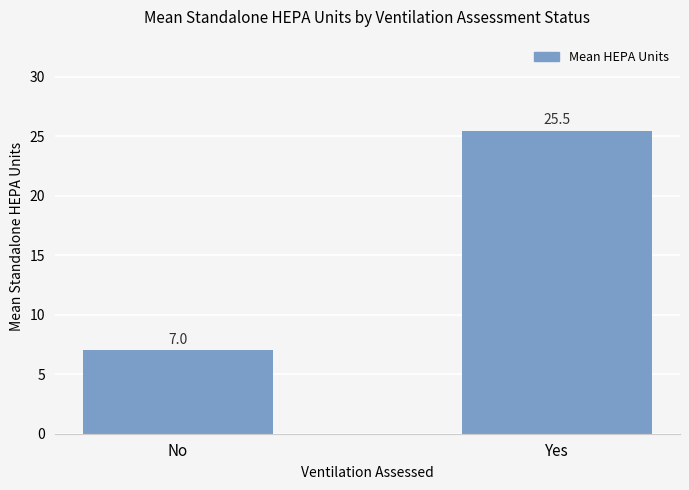

The chart shows a value of 25.5 at Yes. True or false?

True